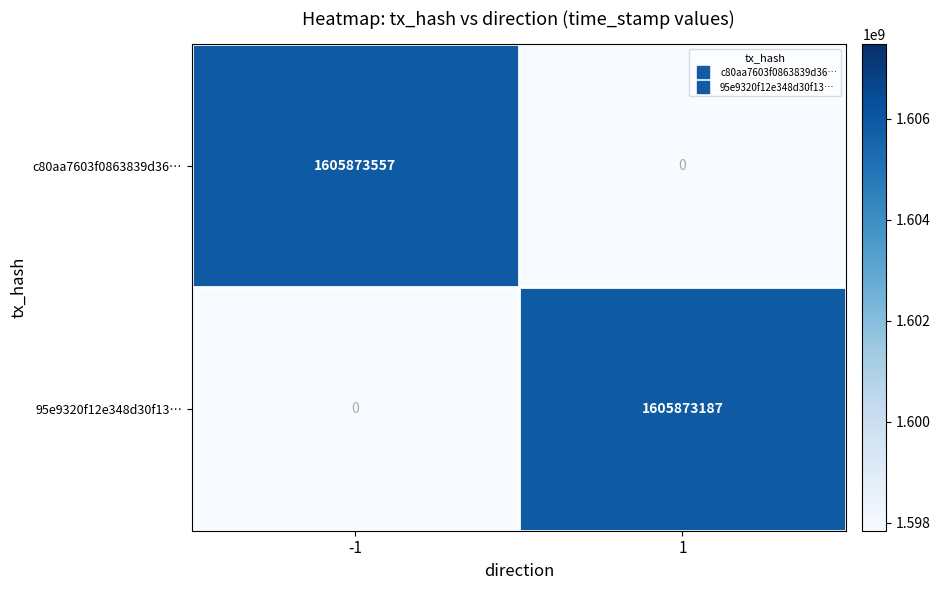

Between -1 and 1, which series saw the biggest shift?

c80aa7603f0863839d36…